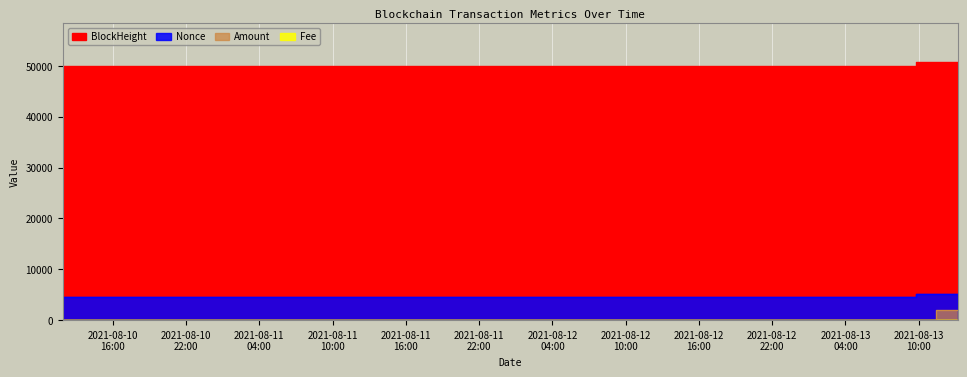

Reading left to right, extract all data points from this chart.

BlockHeight: 49900.0	50796.0	50821.0	50846.0
Nonce: 4489.0	5095.0	5114.0	0.0
Amount: 1.0	1.4	1969.4	1970.6
Fee: 0.0	0.0	0.0	0.1